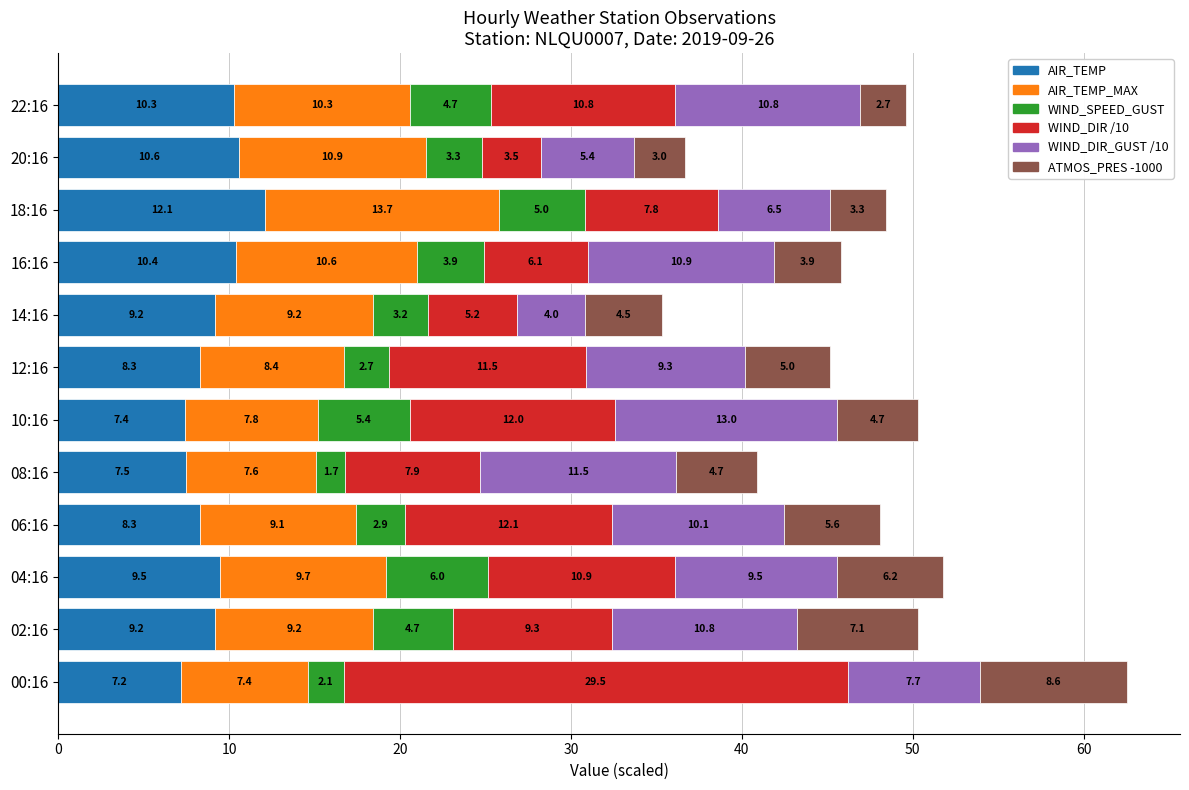

What is the sum of all AIR_TEMP values?

110.0